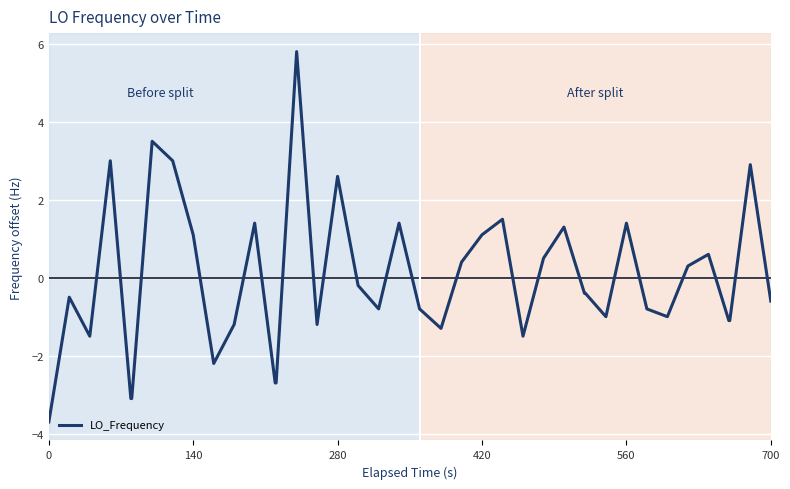

What is the greatest value displayed?

5.8